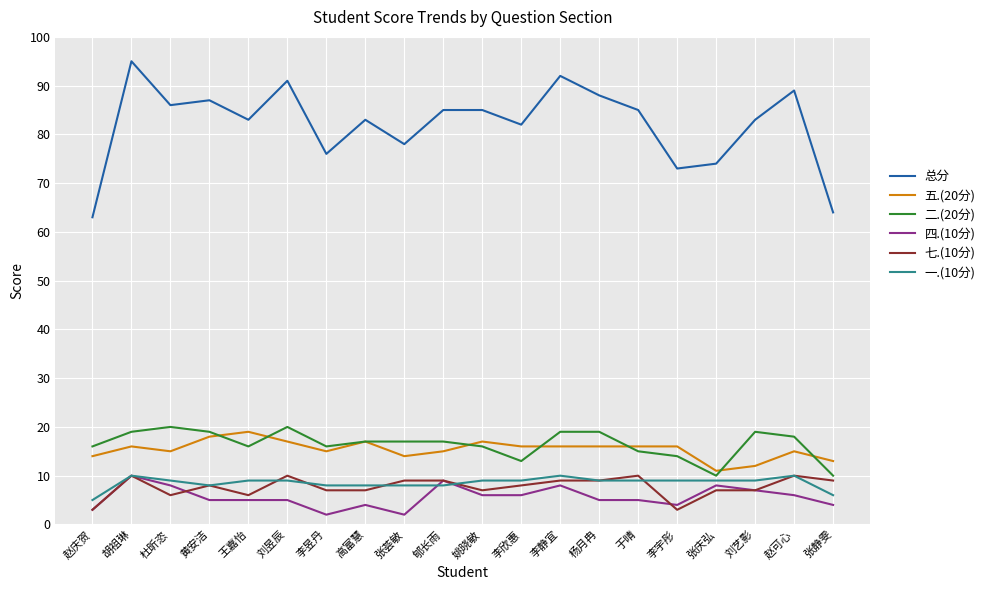

True or false: 二.(20分) has a value of 19 at 黄安洁.

True